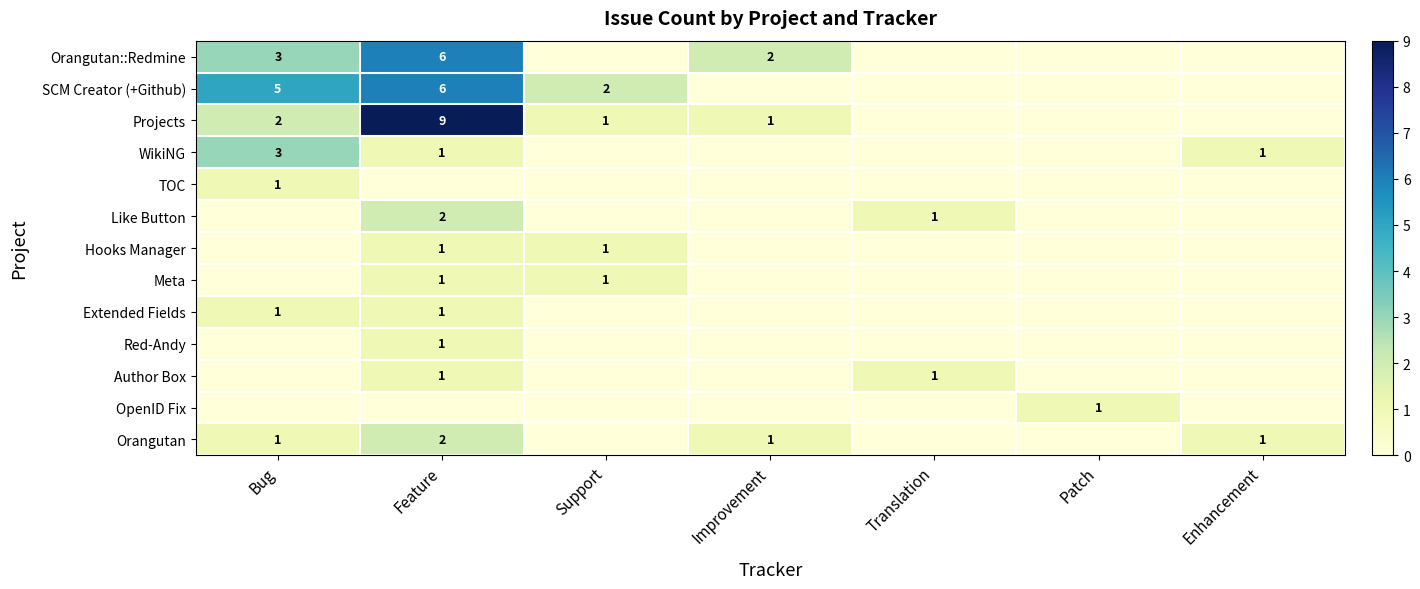

The value of WikiNG at Feature is 1. True or false?

True